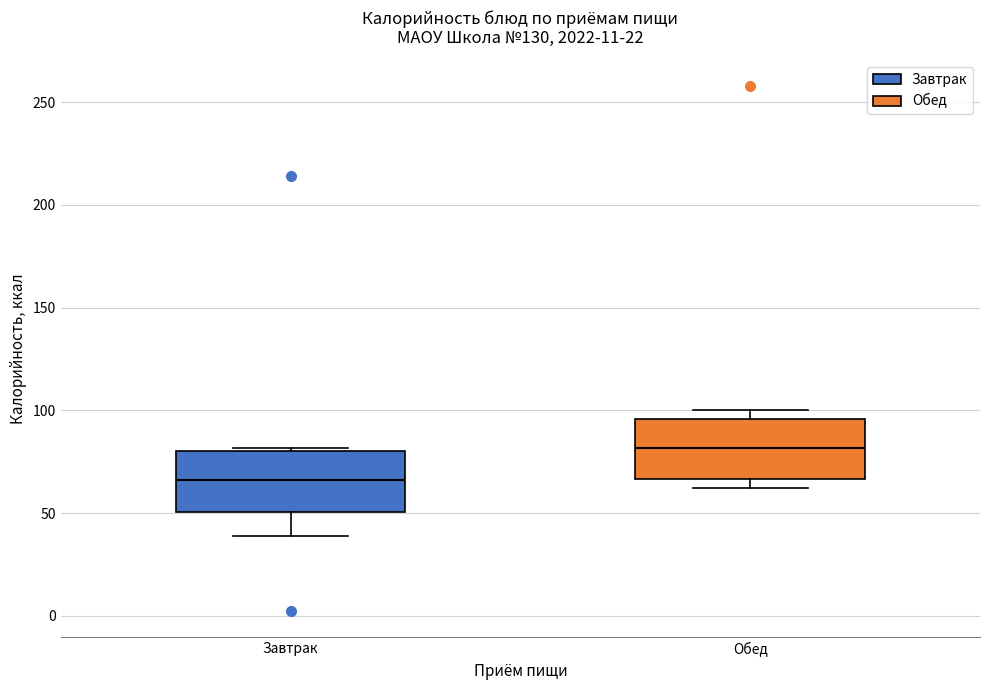

Reading left to right, read every box against the y-axis: the position of its median line, the range the box covers, and the ends of its whiskers. The values are not printed on the chart, so give them approximately, as read against the axis.

Завтрак: median 65, box 50 to 80, whiskers 40 to 80
Обед: median 80, box 65 to 95, whiskers 60 to 100